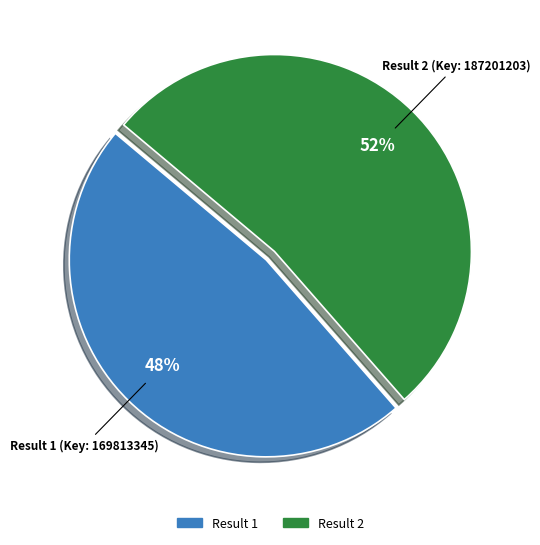

To the nearest percent, what is the average slice percentage?

50%